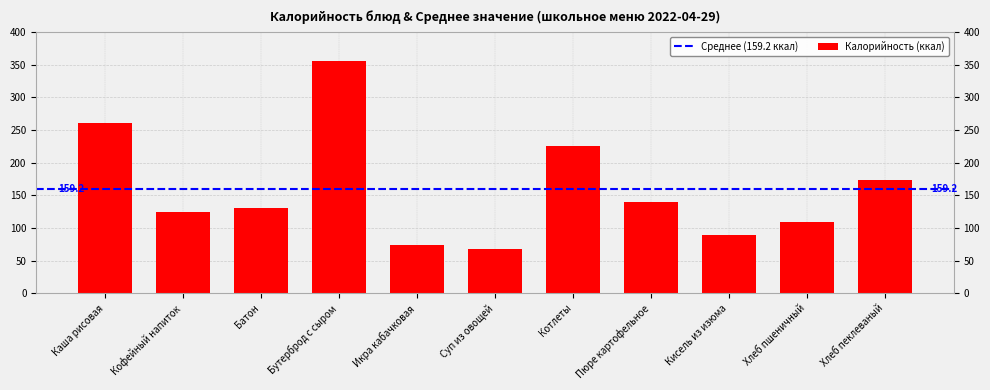

Reading left to right, transcribe all the data shown in this chart.

261.0	124.0	130.0	356.0	74.0	68.0	226.0	140.0	89.0	108.8	174.0